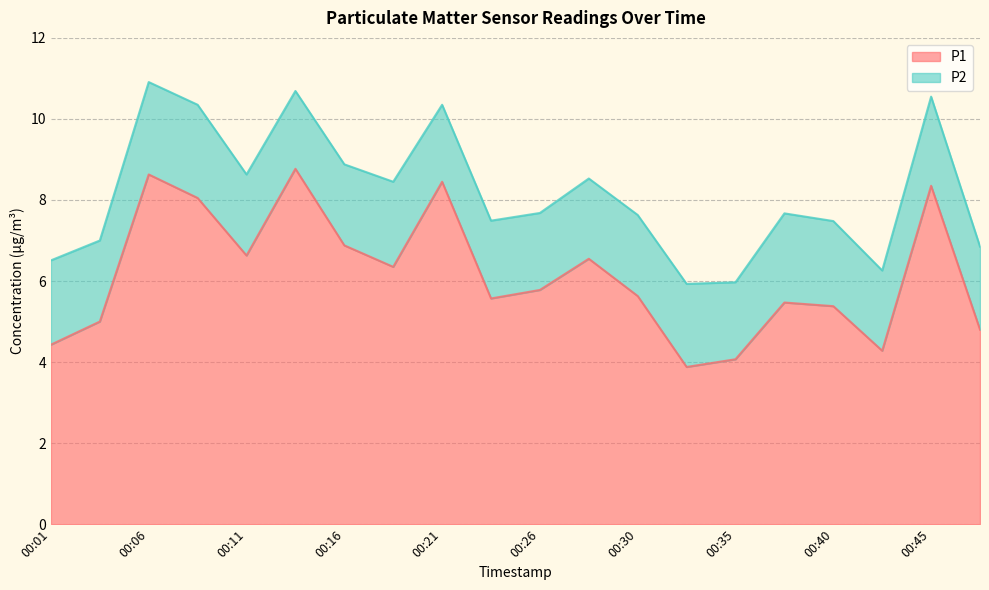

What is the change in value from 00:11 to 00:42?

-2.3